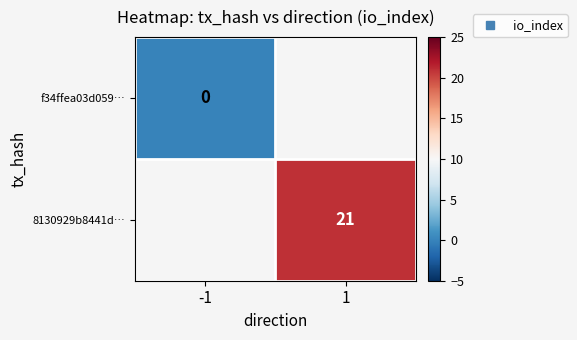

True or false: f34ffea03d059… has a value of 0.0 at -1.

True